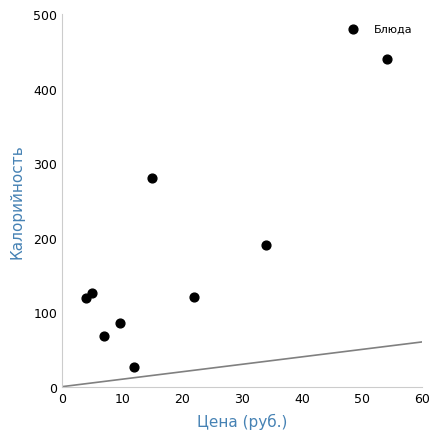

What Y value in the scatter plot is closest to 232?

190.0